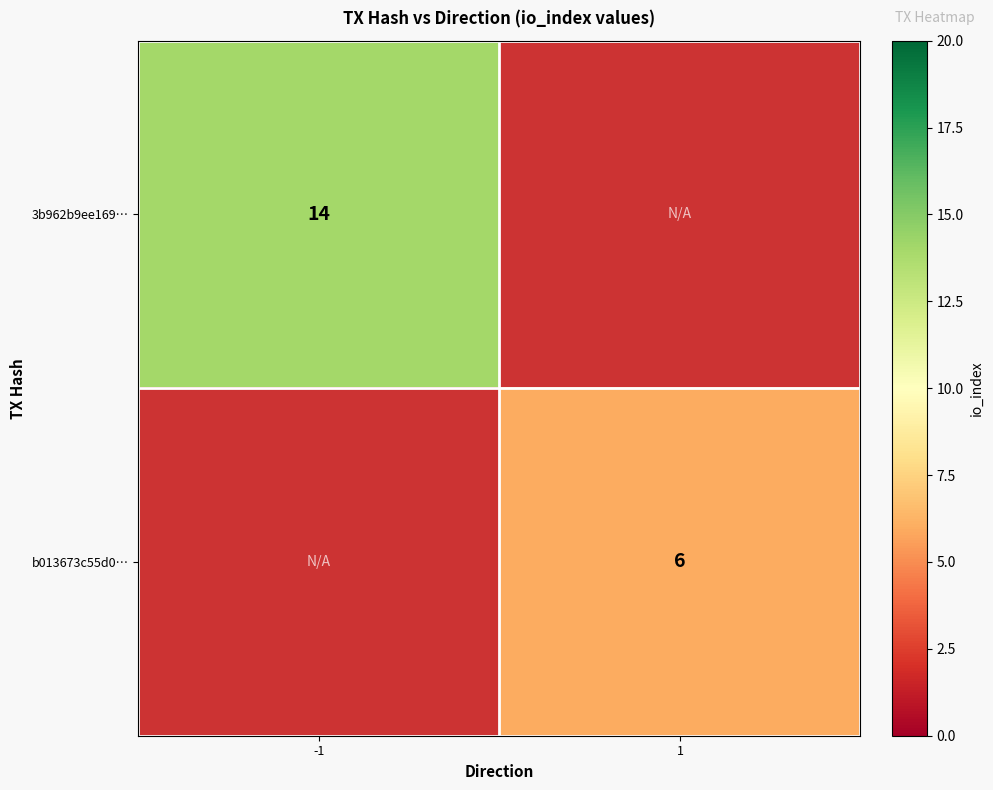

True or false: 3b962b9ee169… has a value of 20 at -1.

False